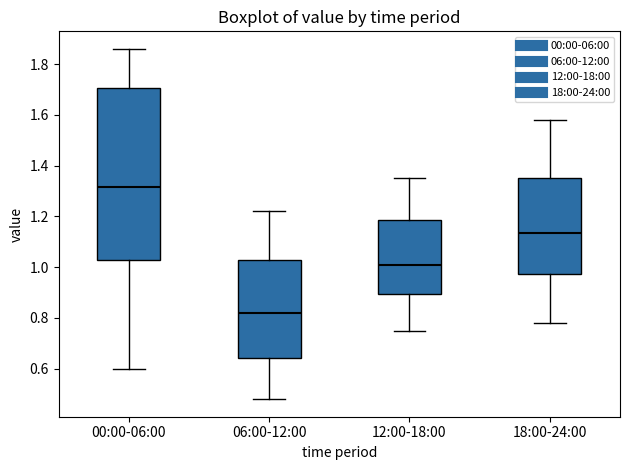

Reading left to right, transcribe this box plot: for each box, give where its median line is, the range the box spans, and where its two whiskers end, as read against the y-axis. The values are not printed on the chart, so give them approximately, as read against the axis.

00:00-06:00: median 1.32, box 1.04 to 1.70, whiskers 0.60 to 1.86
06:00-12:00: median 0.82, box 0.64 to 1.02, whiskers 0.48 to 1.22
12:00-18:00: median 1.02, box 0.90 to 1.18, whiskers 0.76 to 1.36
18:00-24:00: median 1.14, box 0.98 to 1.36, whiskers 0.78 to 1.58